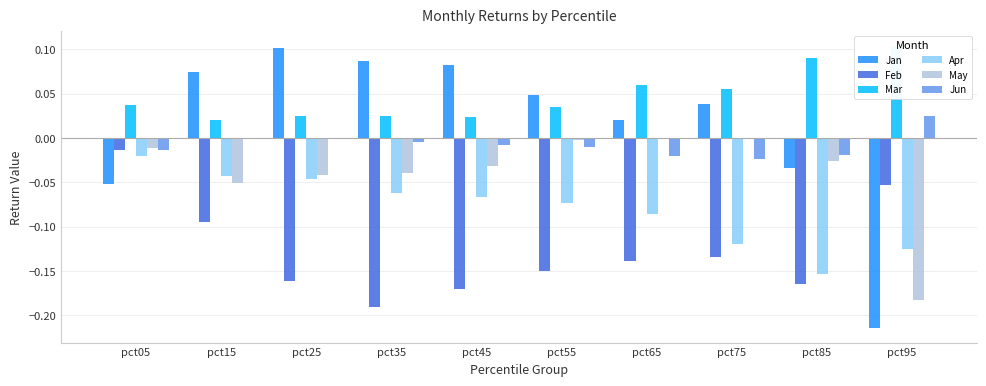

Which label corresponds to the smallest value in the chart?

pct95